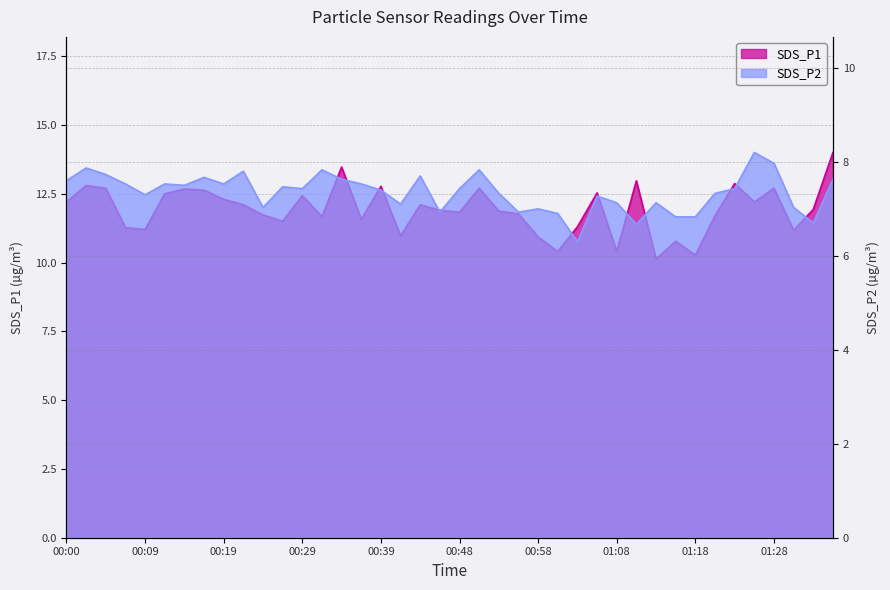

What is the difference between the maximum and minimum values in the SDS_P2 series?

1.9